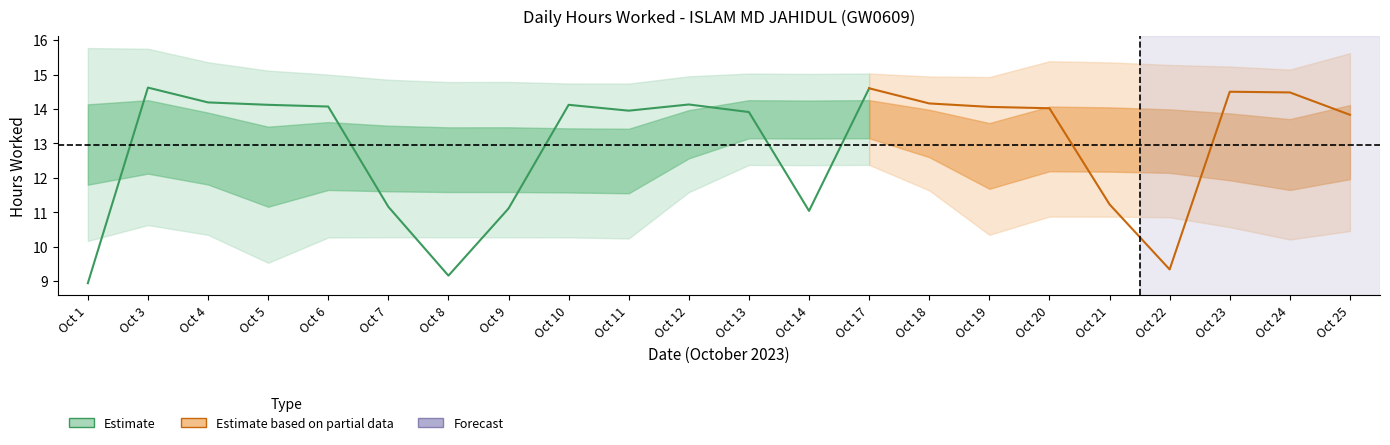

How many data points in Hours Worked are less than 14?

10